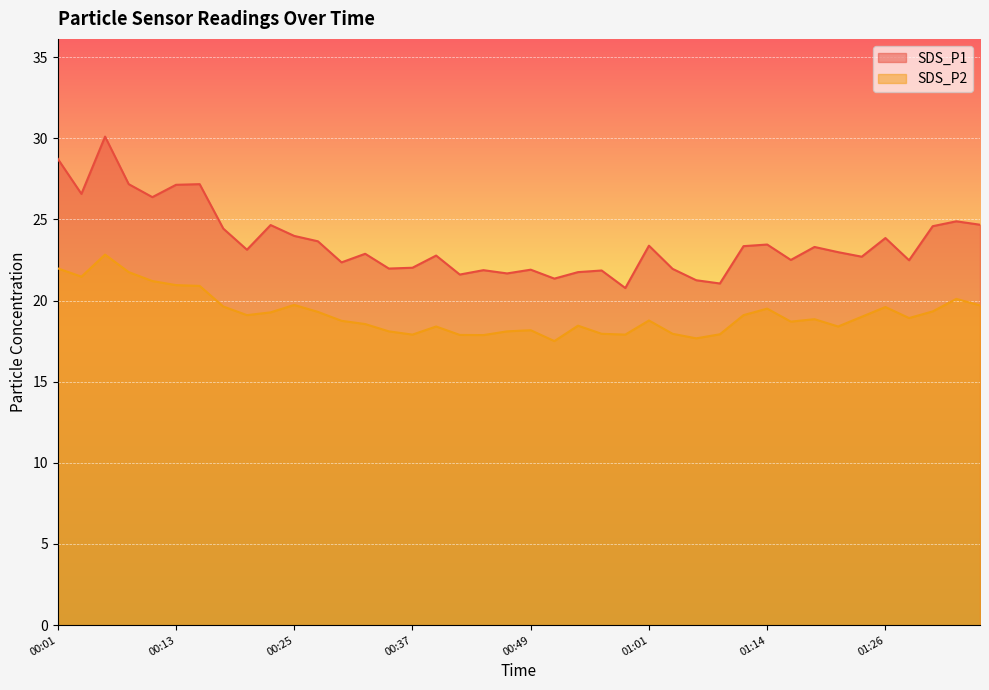

Reading left to right, transcribe all the data shown in this chart.

SDS_P1: 28.7	26.6	30.1	27.2	26.4	27.1	27.2	24.4	23.1	24.6	24.0	23.6	22.4	22.9	22.0	22.0	22.8	21.6	21.9	21.7	21.9	21.4	21.8	21.9	20.8	23.4	21.9	21.2	21.1	23.4	23.4	22.5	23.3	23.0	22.7	23.9	22.5	24.6	24.9	24.7
SDS_P2: 22.0	21.5	22.8	21.8	21.2	20.9	20.9	19.6	19.1	19.3	19.7	19.3	18.8	18.6	18.1	17.9	18.4	17.9	17.9	18.1	18.2	17.5	18.4	17.9	17.9	18.8	17.9	17.7	17.9	19.1	19.5	18.7	18.9	18.4	19.0	19.6	18.9	19.3	20.1	19.7